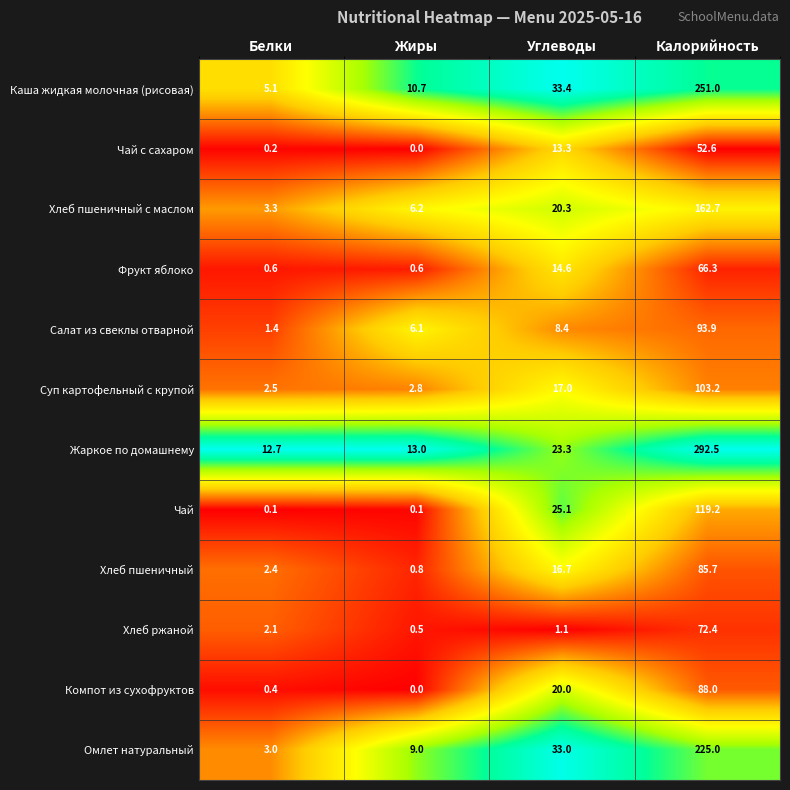

The Компот из сухофруктов series shows 0.0 at Жиры. True or false?

True